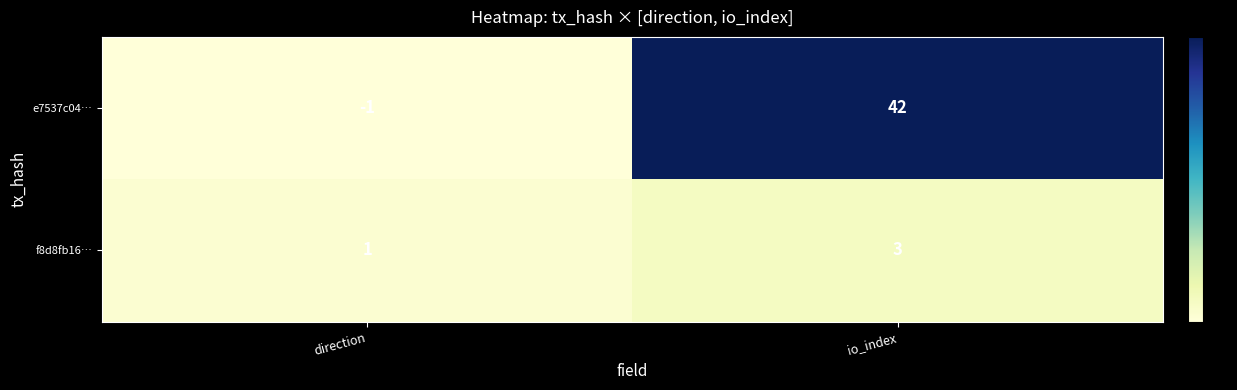

Rank the series at direction from lowest to highest value.

e7537c04…, f8d8fb16…